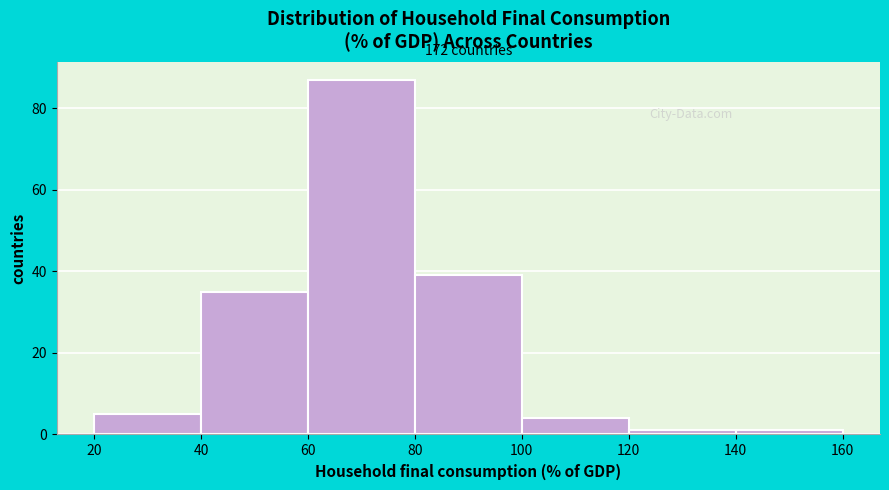

Which range on the x-axis has the tallest bar?

60 to 80